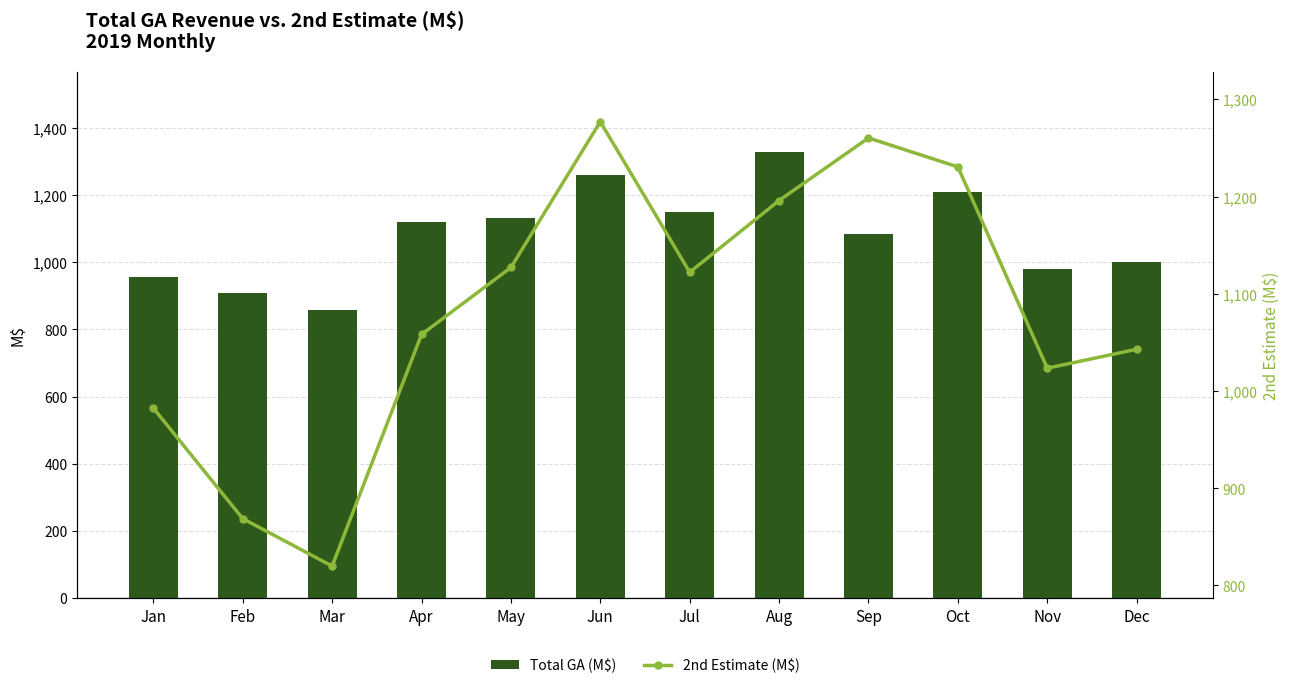

What is the value of the 2nd Estimate (M$) bar at the 12th from the left?

1043.0